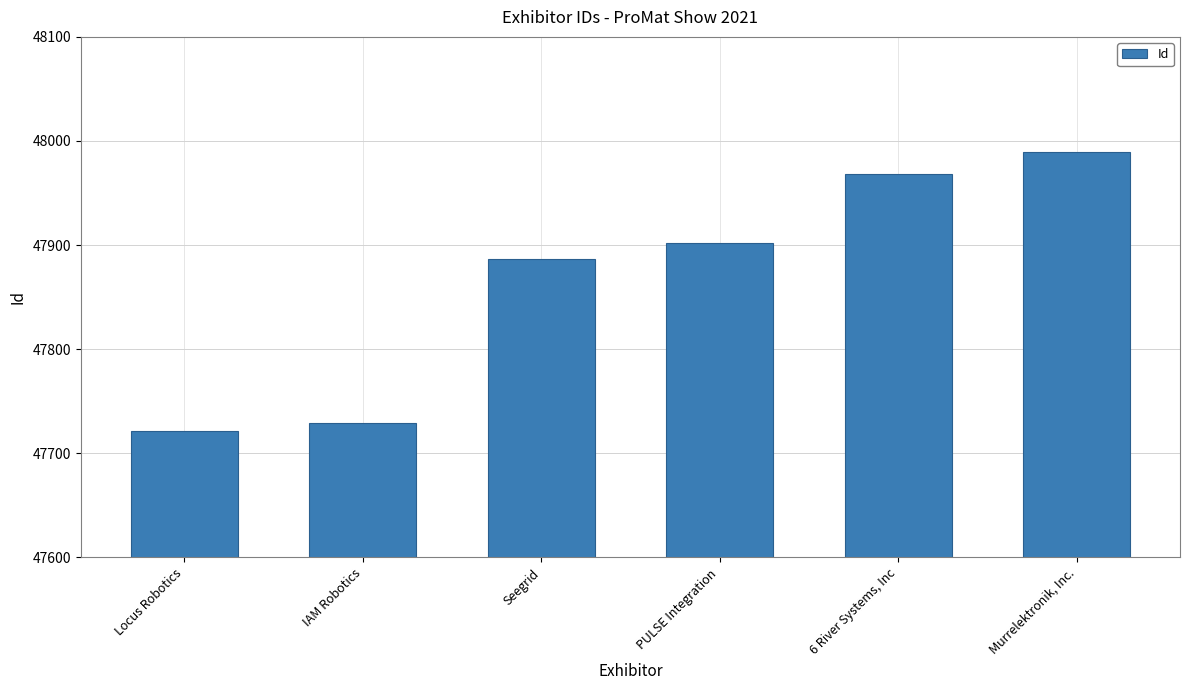

Rank the categories by value from lowest to highest.

Locus Robotics, IAM Robotics, Seegrid, PULSE Integration, 6 River Systems, Inc, Murrelektronik, Inc.